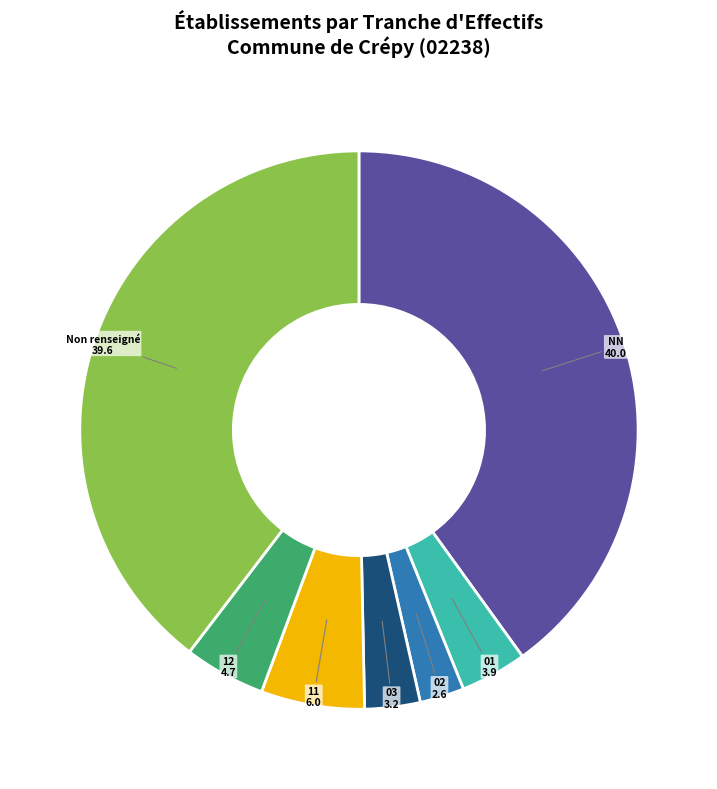

Is there any slice that represents more than half of the pie?

No